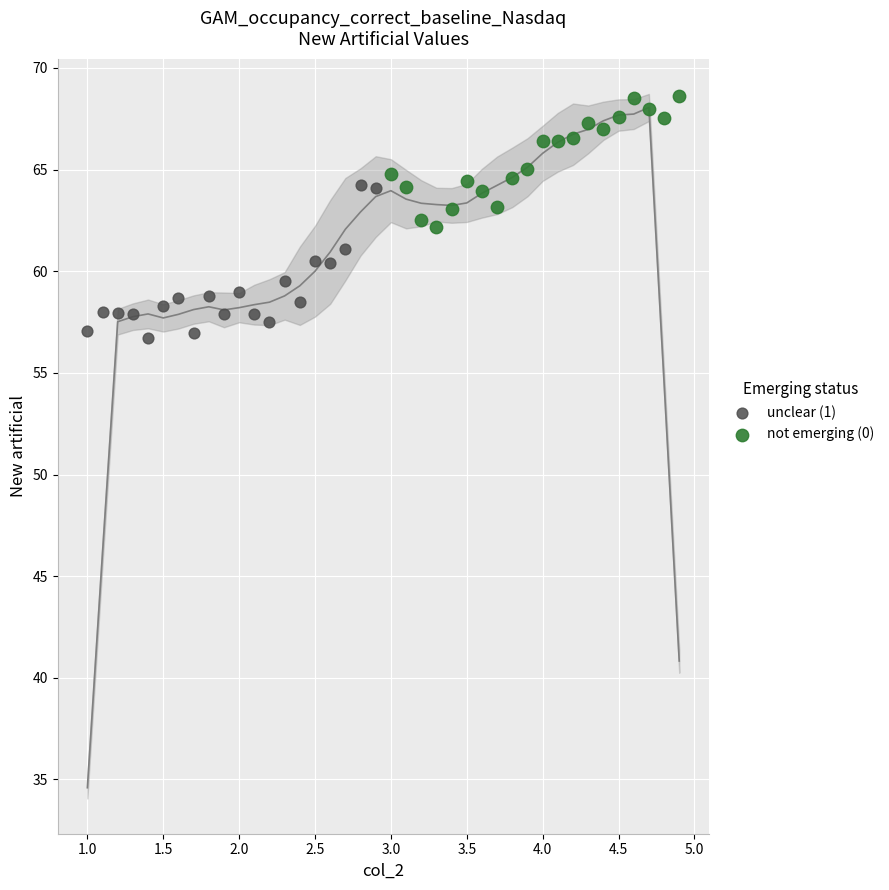

Which series reaches the minimum Y coordinate?

unclear (1)